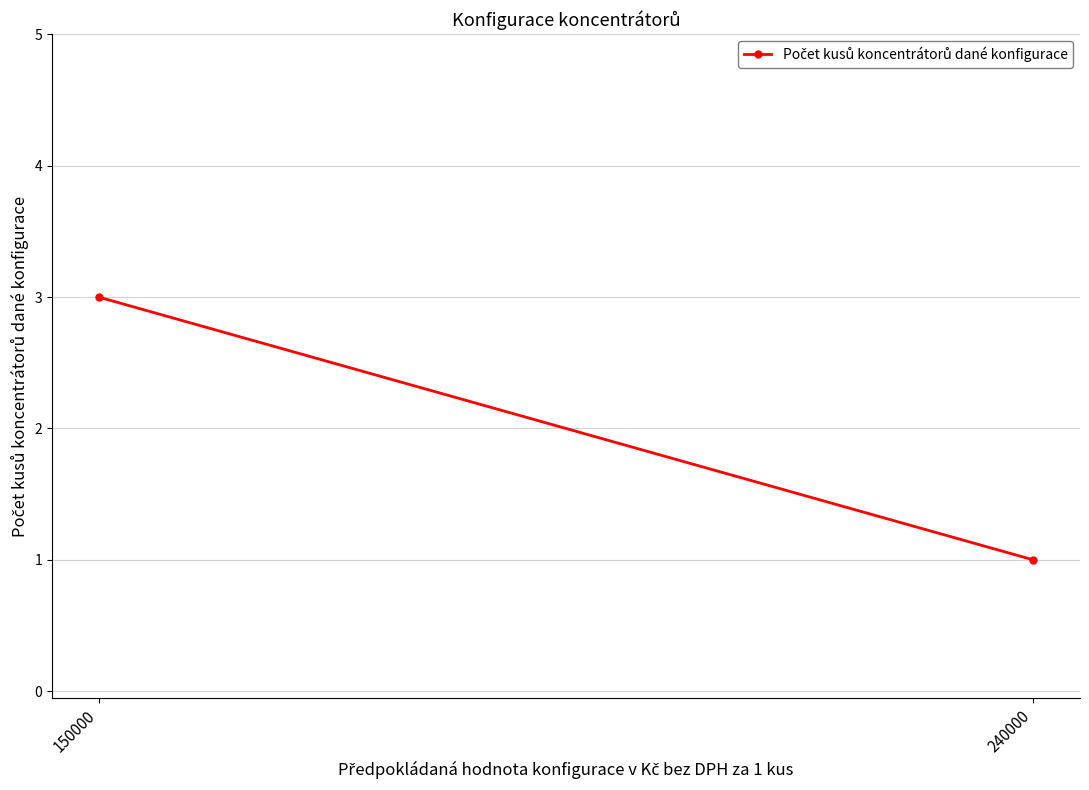

How many values are between 1 and 3?

2